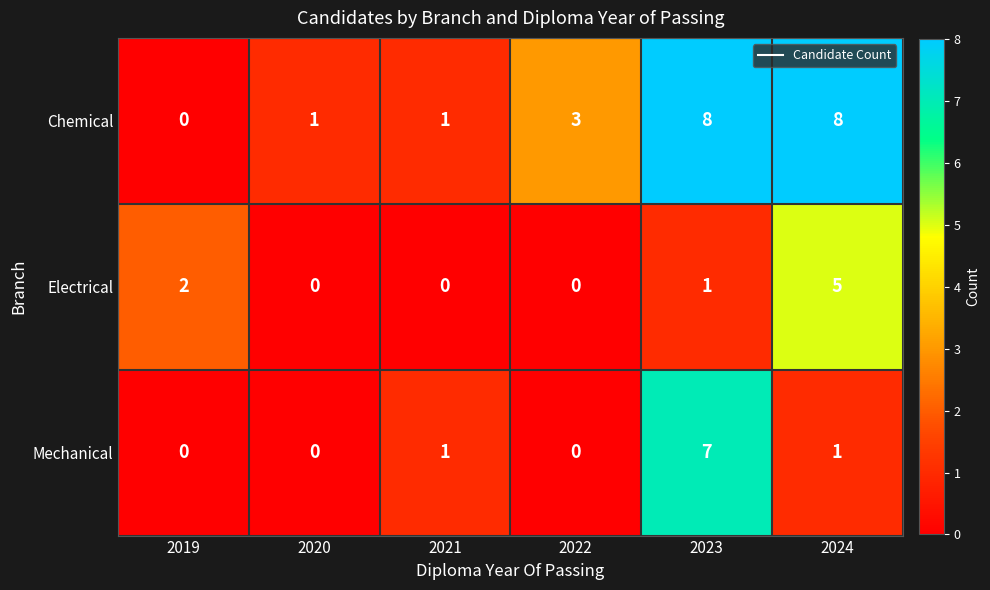

What is the difference between the Mechanical values at 2019 and 2023?

7